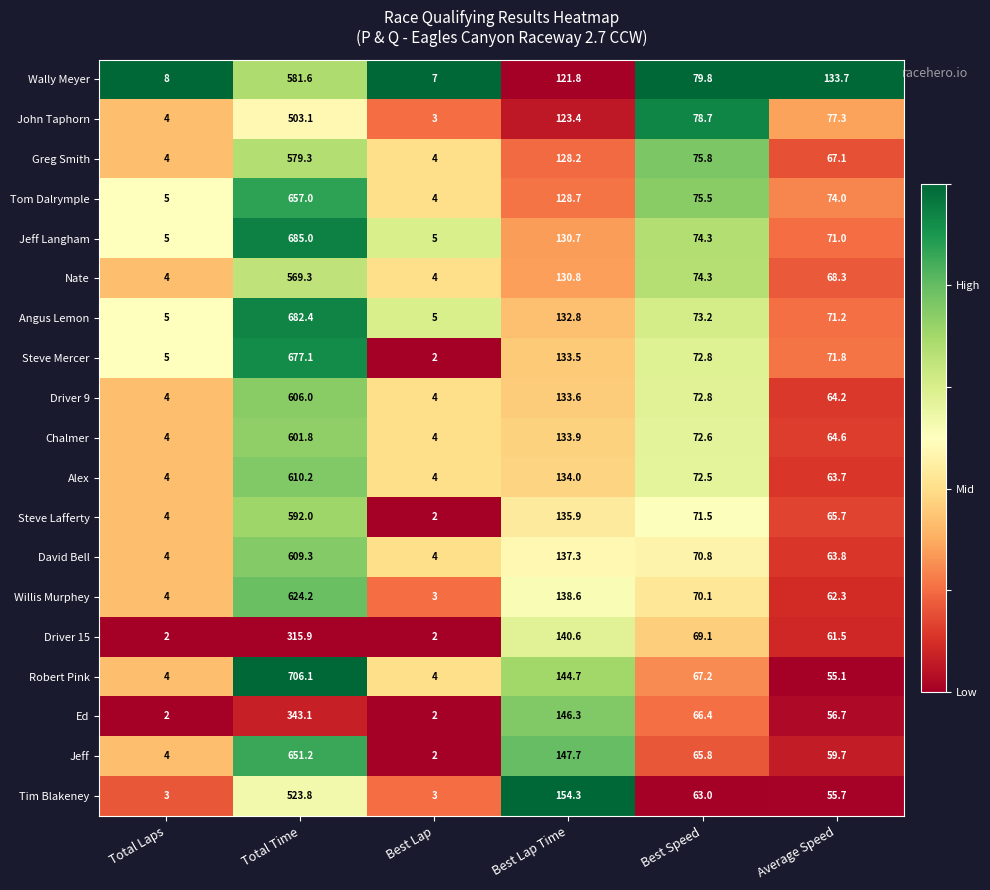

What is the total value across all series at Total Time?

11118.4